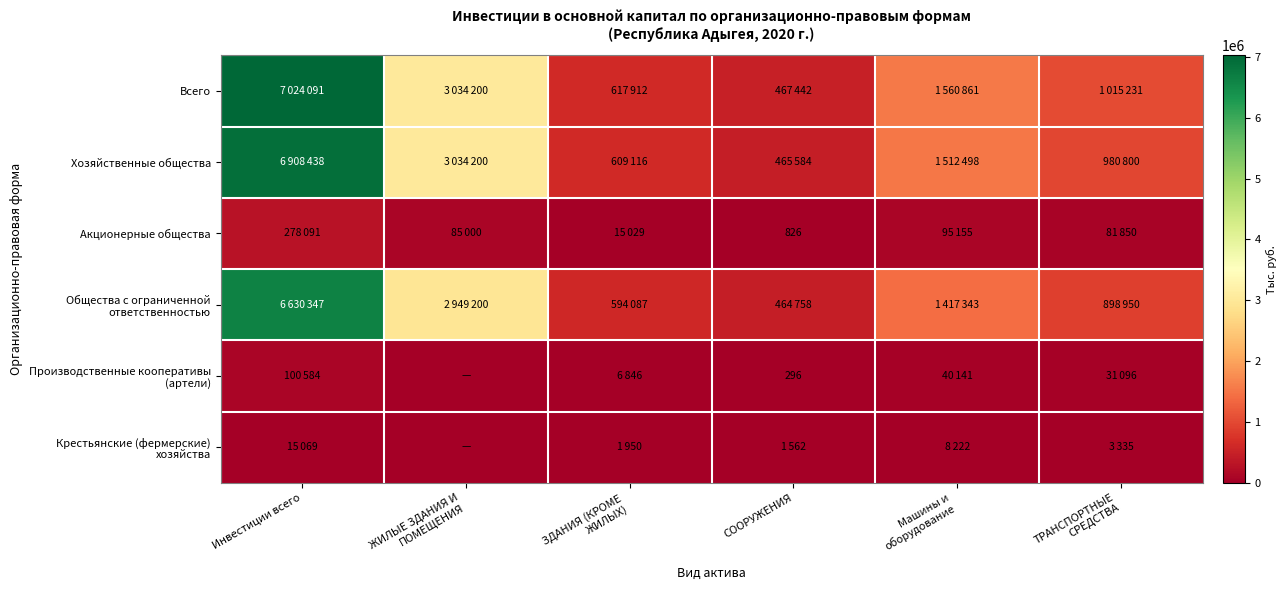

Where is Общества с ограниченной ответственностью nearest to the value 3547552?

ЖИЛЫЕ ЗДАНИЯ И ПОМЕЩЕНИЯ